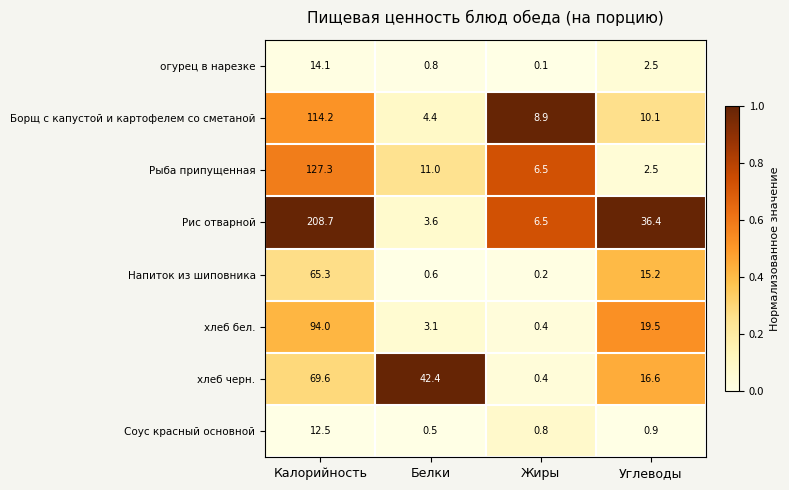

At which category is the sum across all series the highest?

Калорийность